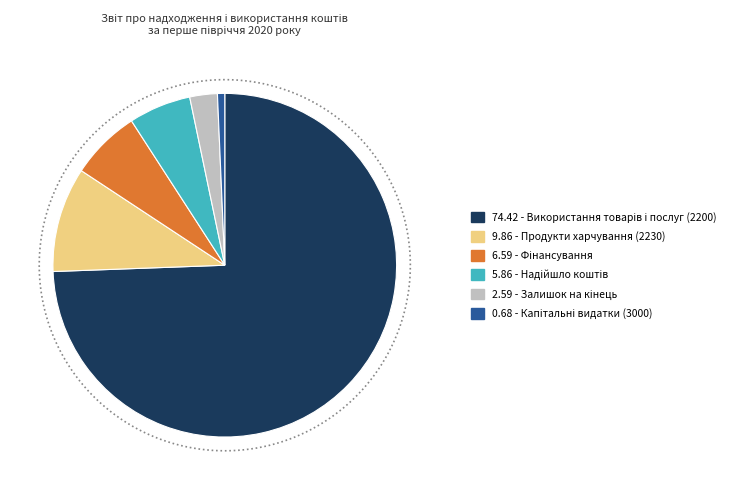

How many slices are in this pie chart?

6